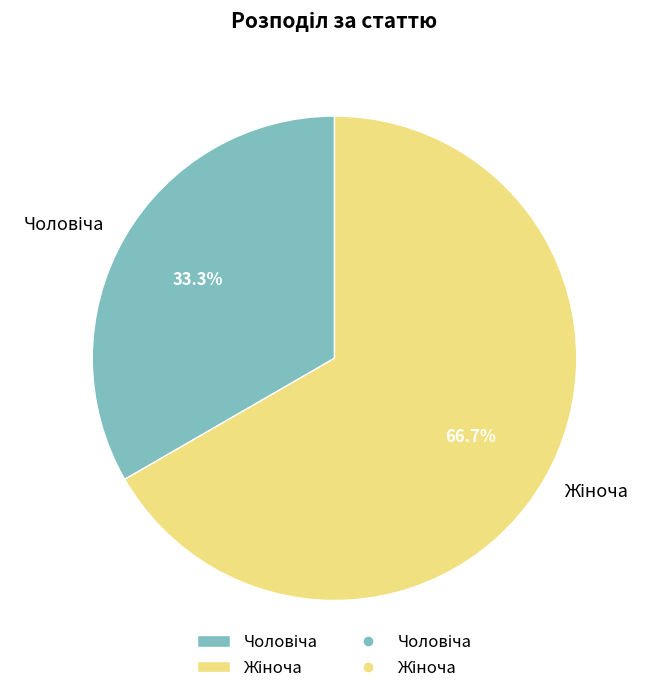

Is there any slice that represents more than half of the pie?

Yes